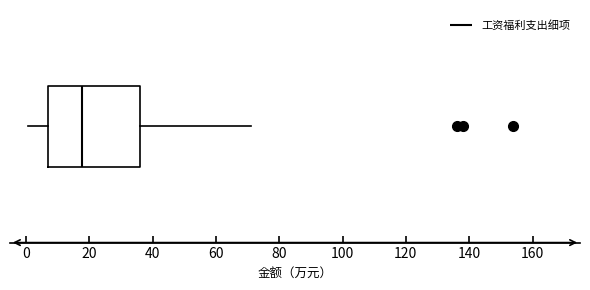

Where does the right whisker of the box end on the x-axis? The values are not printed on the chart, so give them approximately, as read against the axis.

72